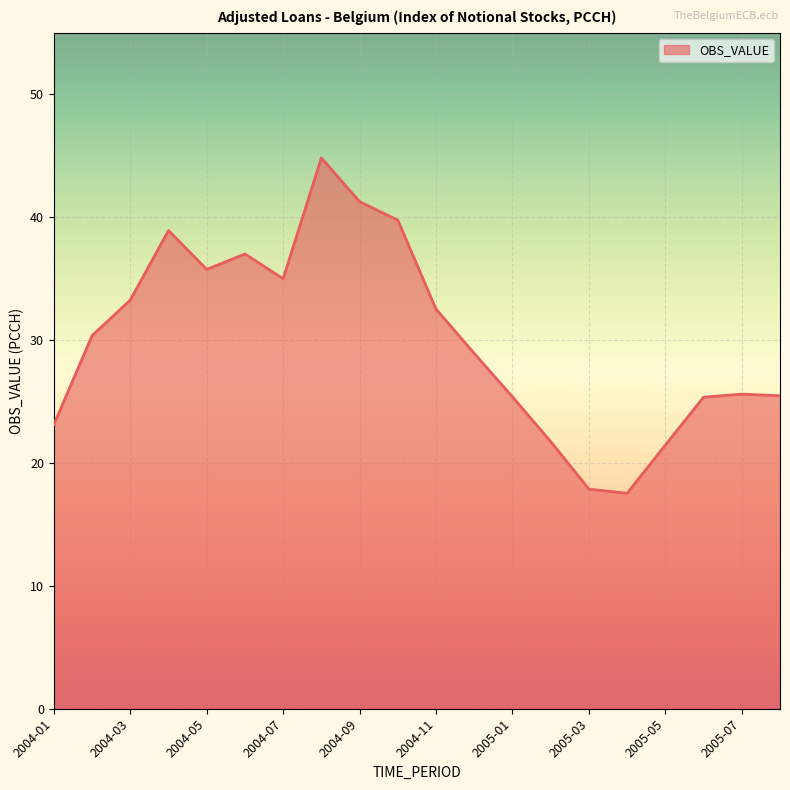

How many lines are shown in the chart?

1